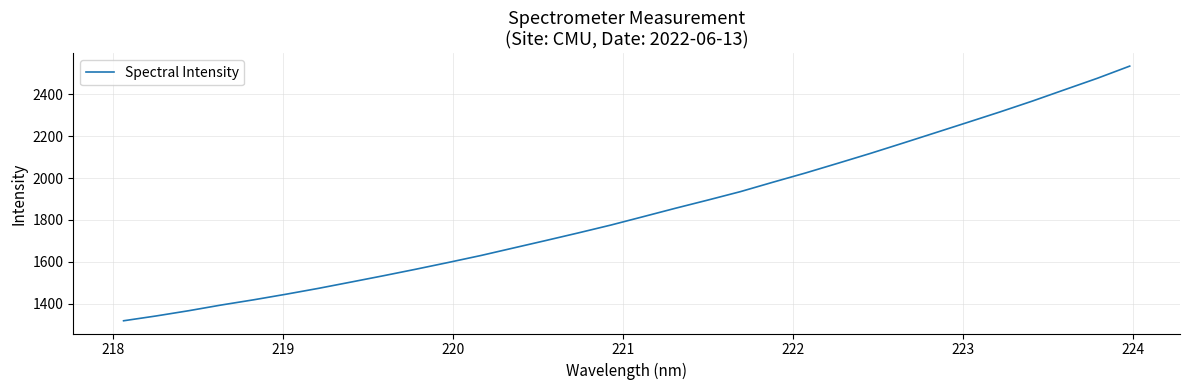

What is the difference between the maximum and minimum values?

1217.1